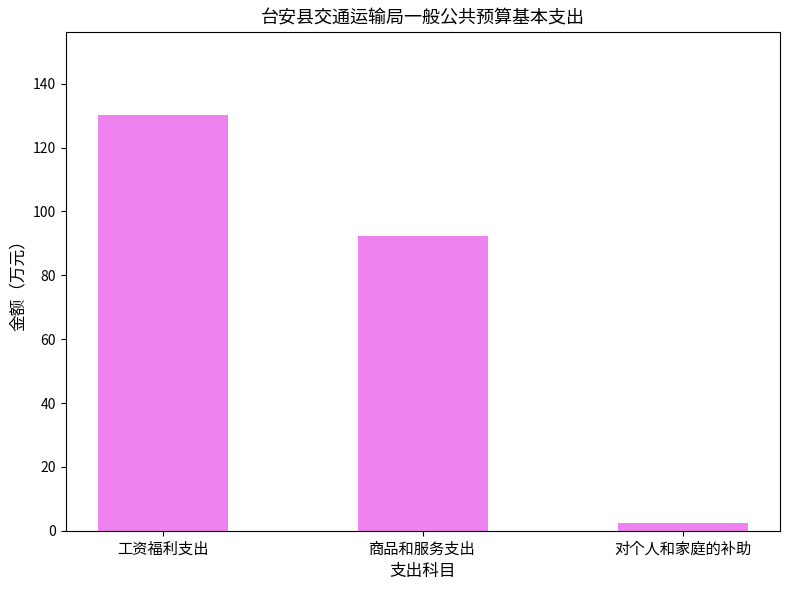

Which label corresponds to the largest value in the chart?

工资福利支出